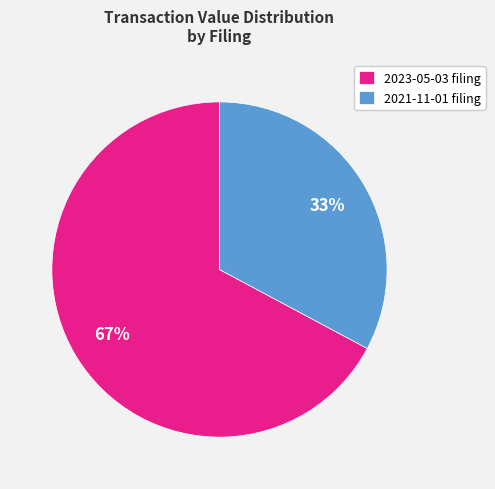

Is the sum of 2021-11-01 filing and 2023-05-03 filing greater than half?

Yes